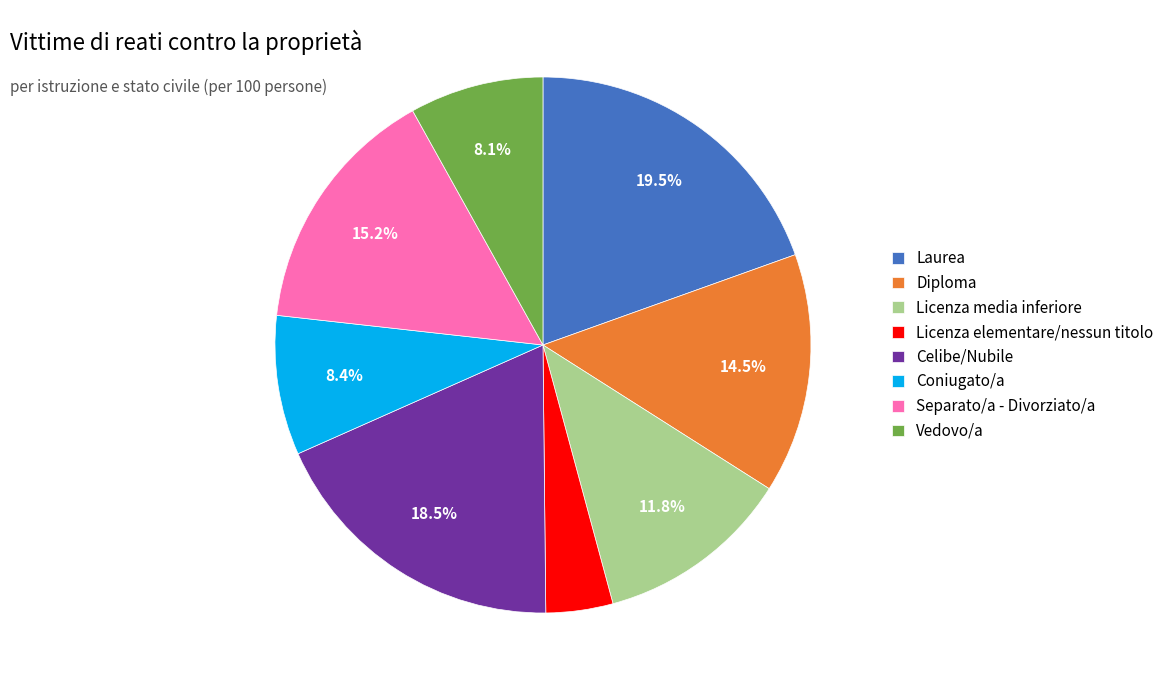

Does Laurea account for over 50% of the chart?

No